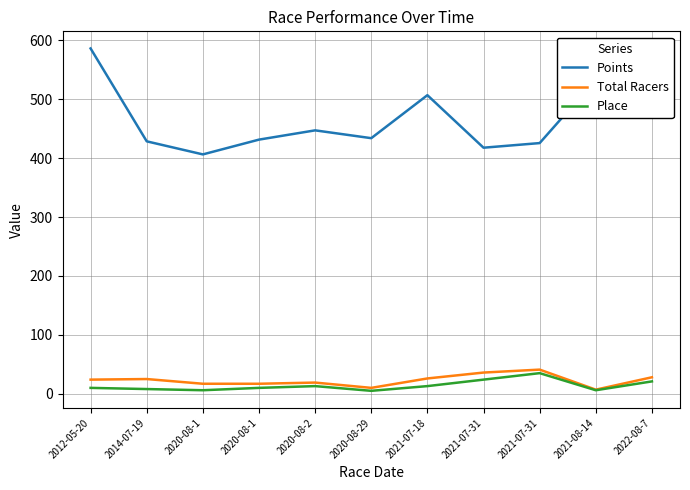

Rank the series at 2021-08-14 from lowest to highest value.

Place, Total Racers, Points